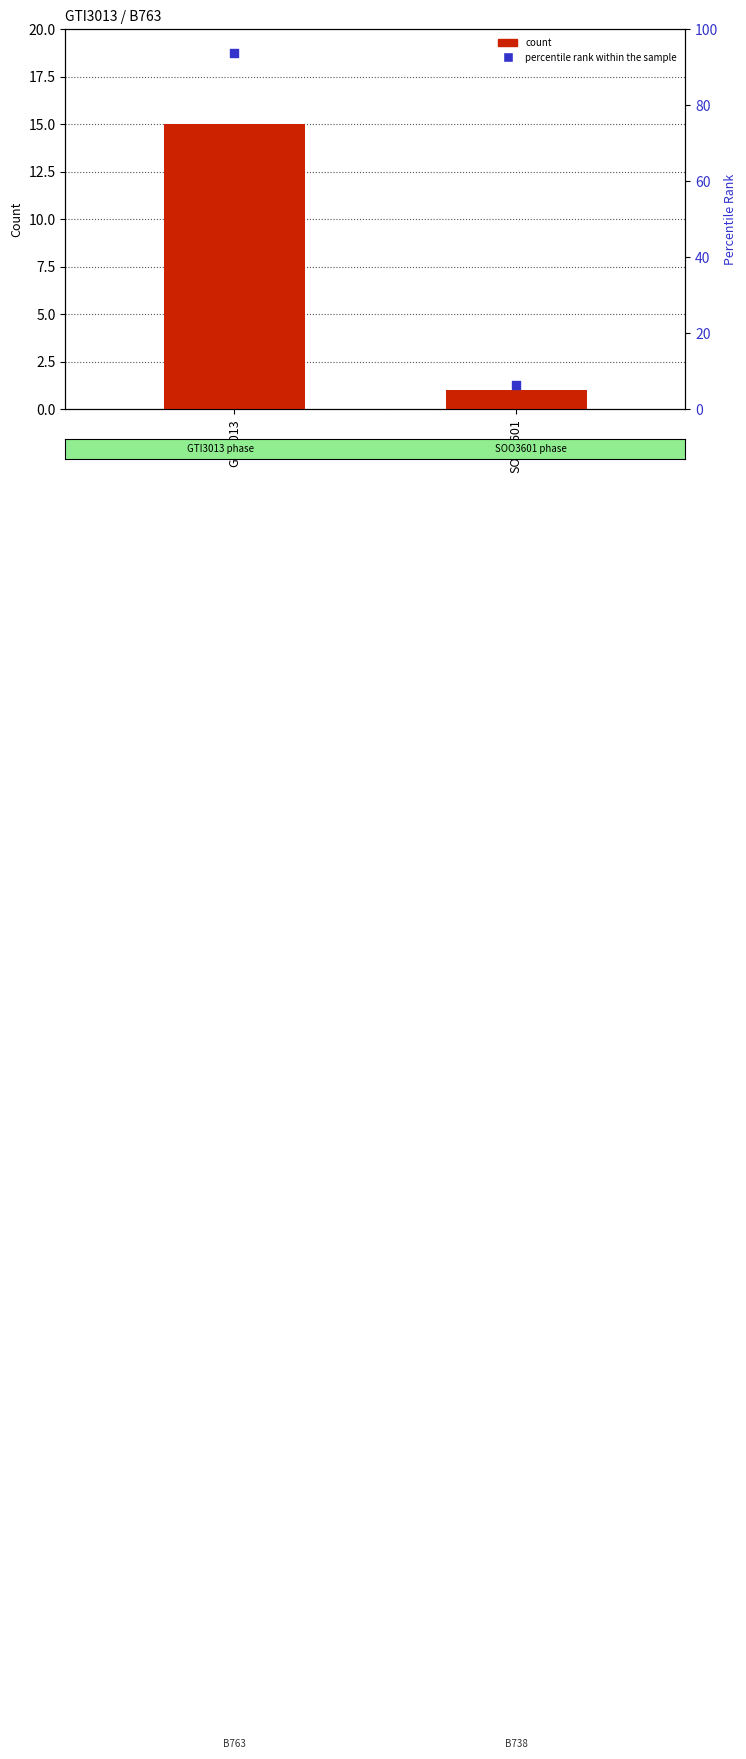

What is the total value across all series at GTI3013?

108.8